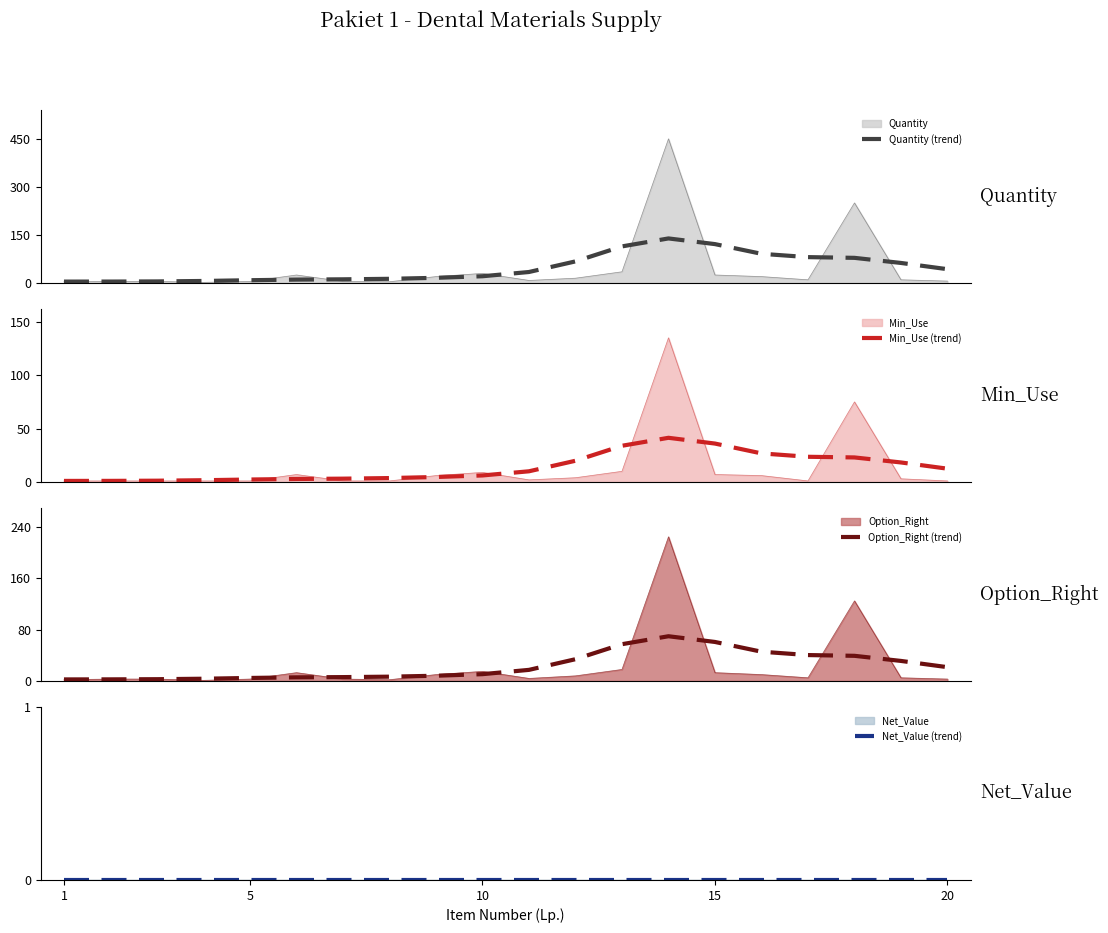

Count the number of data series in this chart.

4